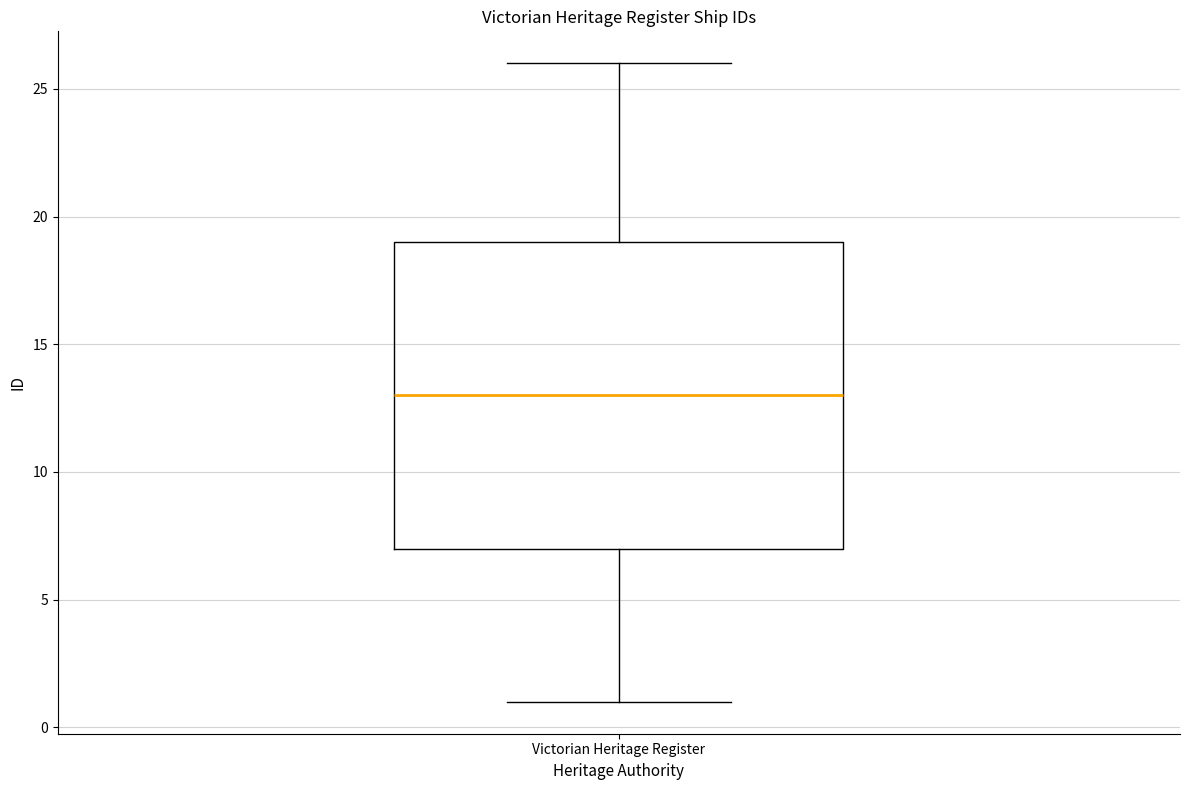

Read this box plot against the y-axis: the position of the median line, the range covered by the box, and the ends of both whiskers. The values are not printed on the chart, so give them approximately, as read against the axis.

median 13, box 7 to 19, whiskers 1 to 26